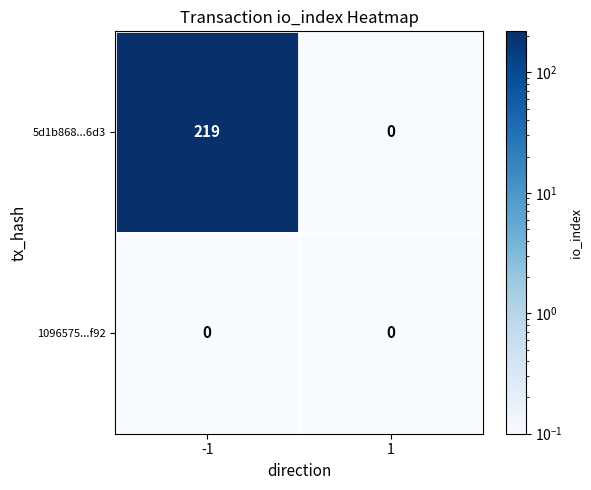

How many data points does each series have?

2